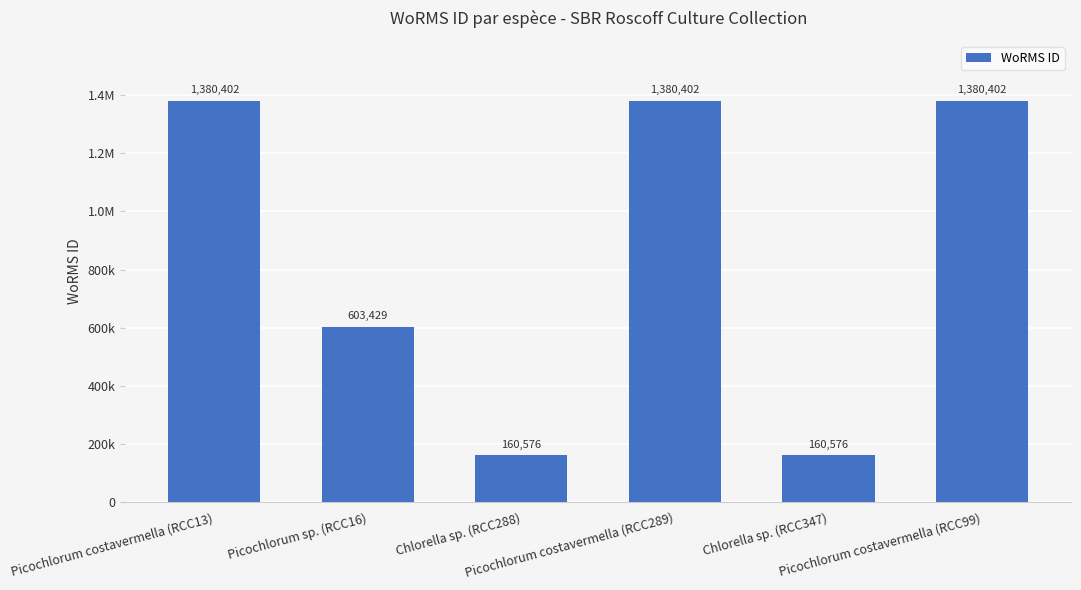

What is the maximum value shown in the chart?

1380402